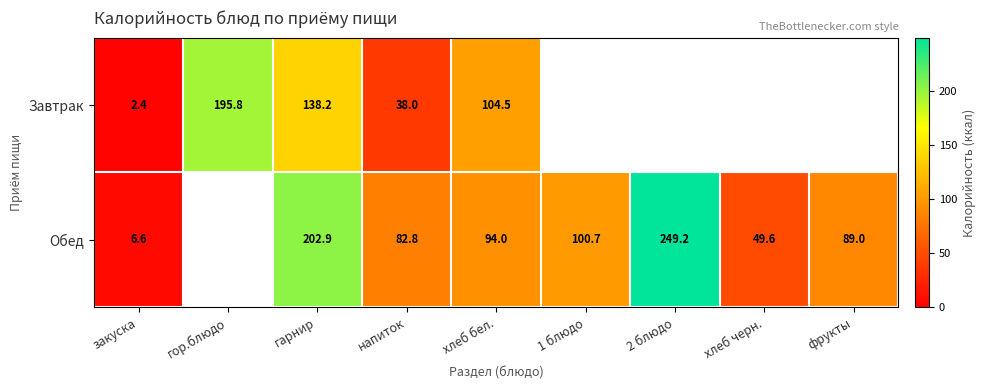

At напиток, list the series in order from largest to smallest.

Обед, Завтрак